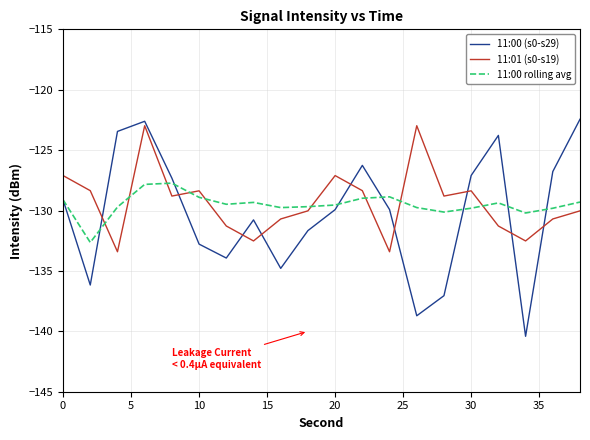

What is the maximum value shown in the chart?

-122.4